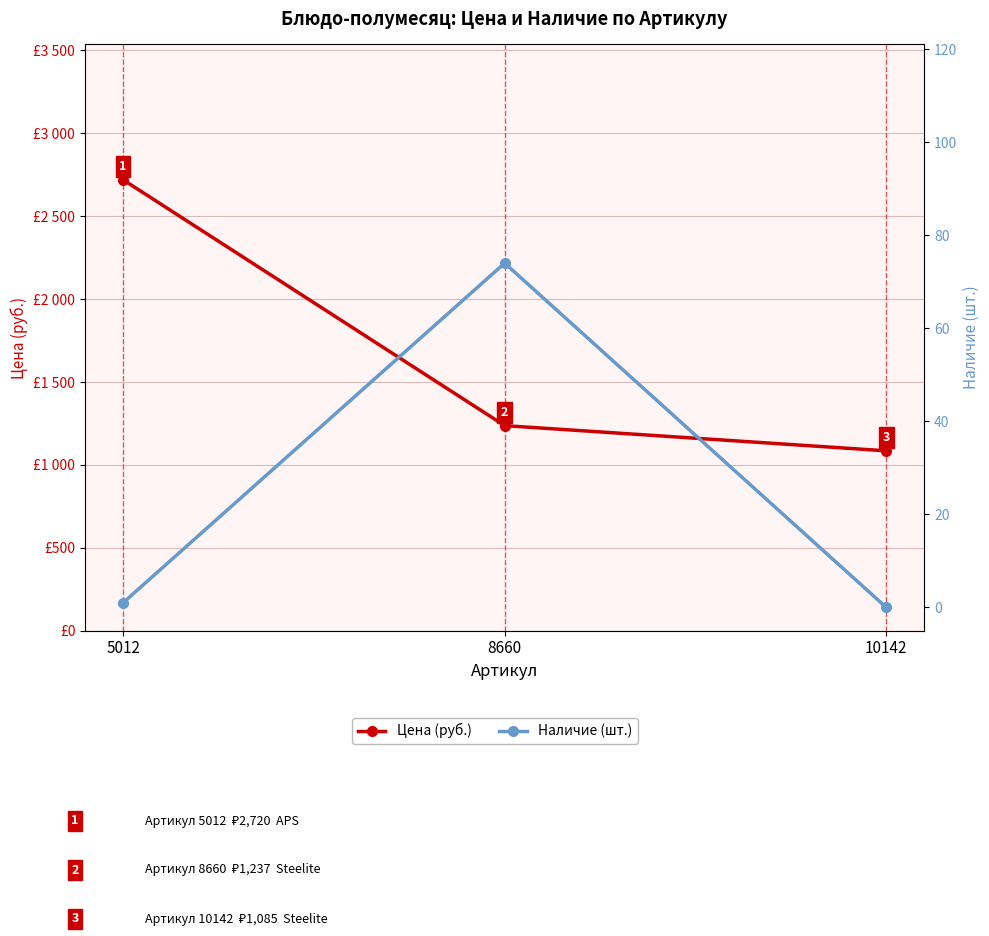

The Цена (руб.) series shows 1751 at 10142. True or false?

False